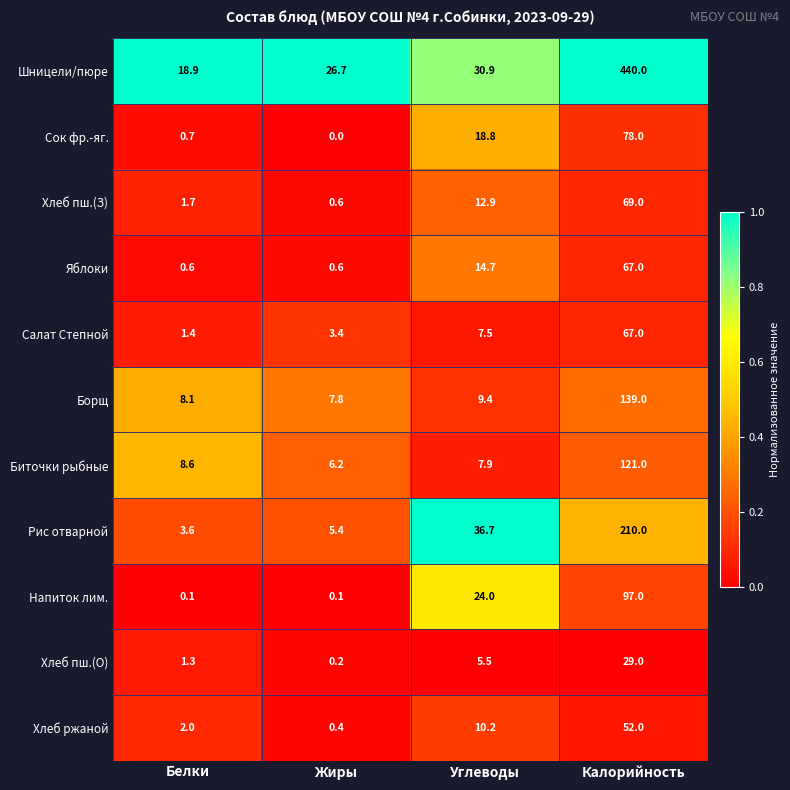

Which series has the widest spread of values?

Шницели/пюре